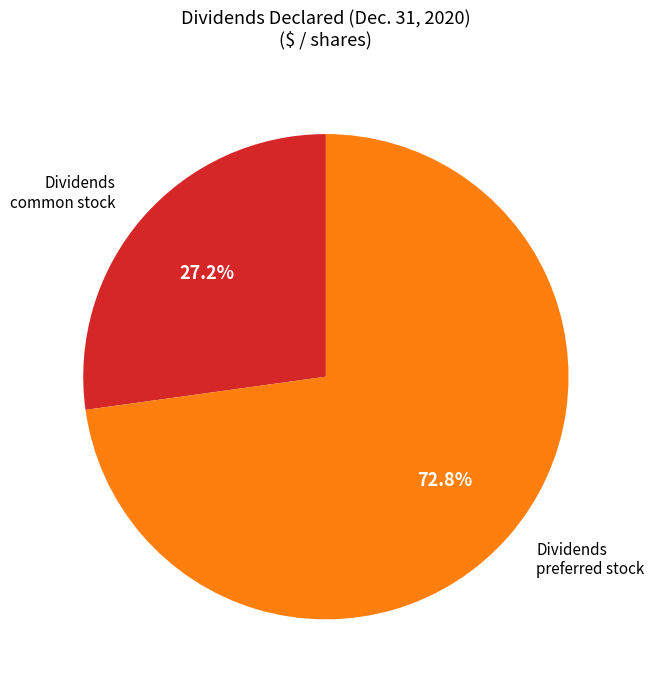

Rank the categories by value from lowest to highest.

Dividends common stock, Dividends preferred stock